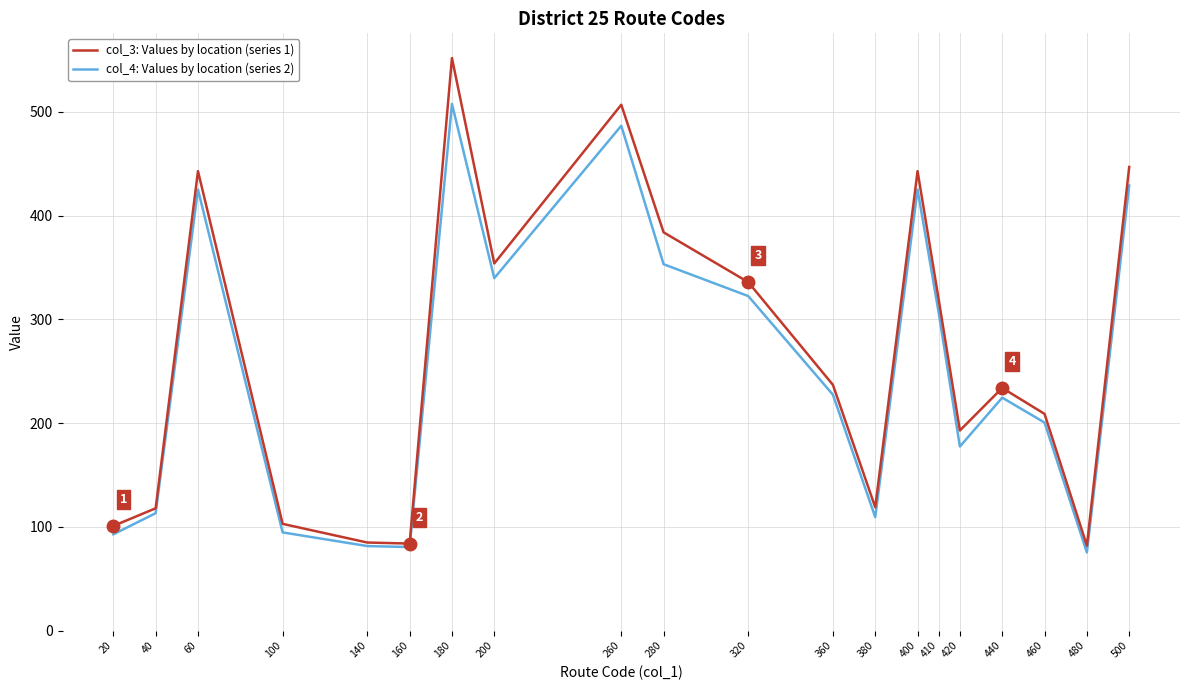

Between 60 and 360, which series saw the biggest shift?

col_3: Values by location (series 1)